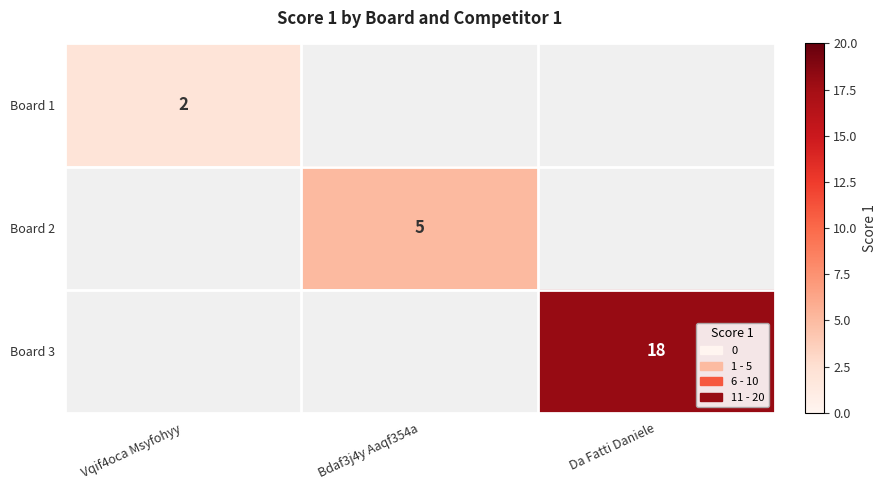

At how many categories does at least one series exceed 3?

2